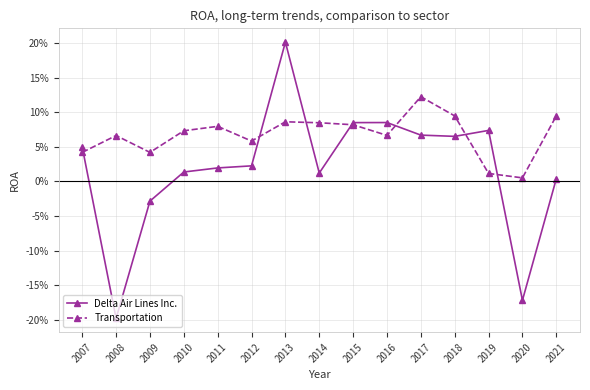

Rank the series at 2011 from highest to lowest value.

Transportation, Delta Air Lines Inc.